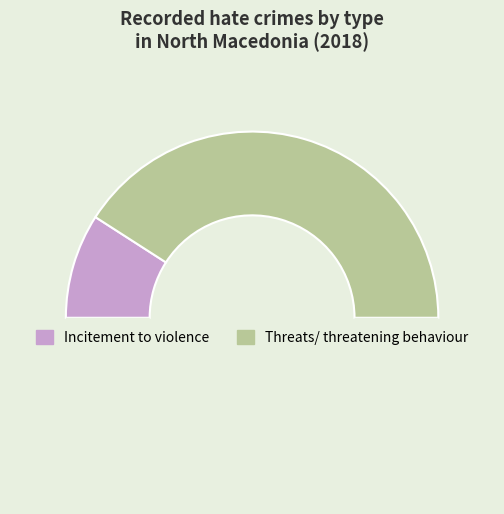

How many slices are in this pie chart?

3